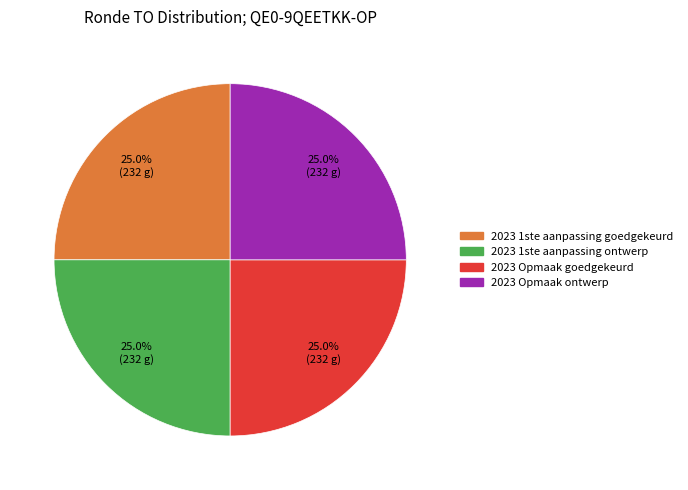

Is there any slice that represents more than half of the pie?

No